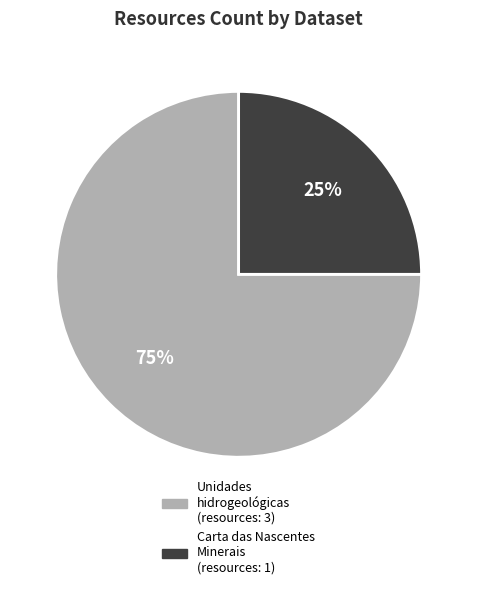

How many segments does this pie chart have?

2